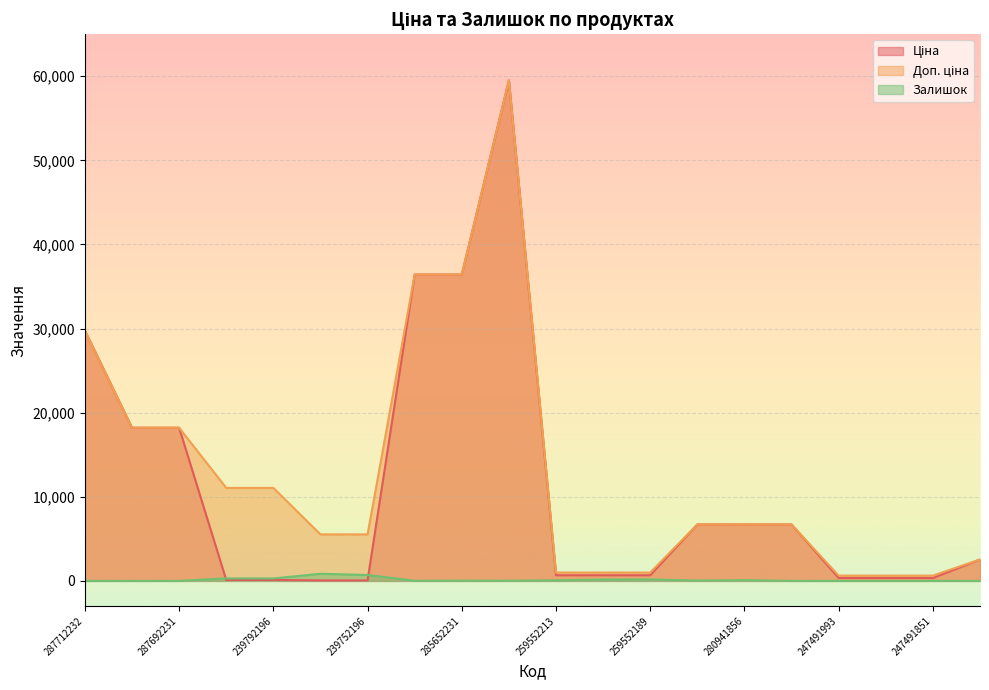

How many values in the Доп. ціна series are below 6710?

9